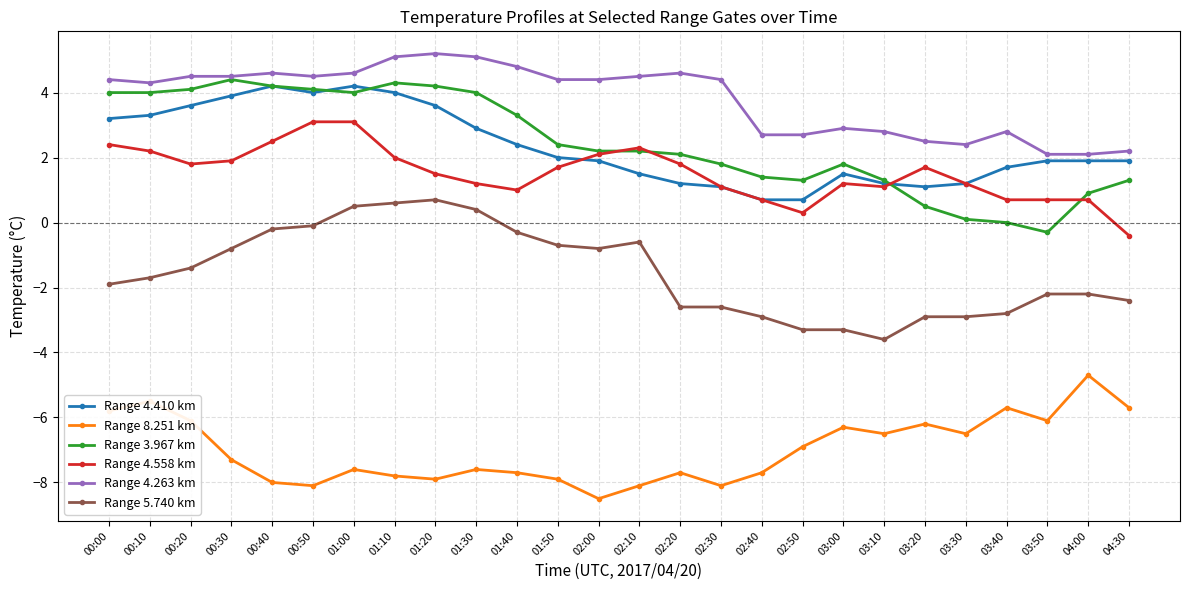

Which series has the largest total across all categories?

Range 4.263 km